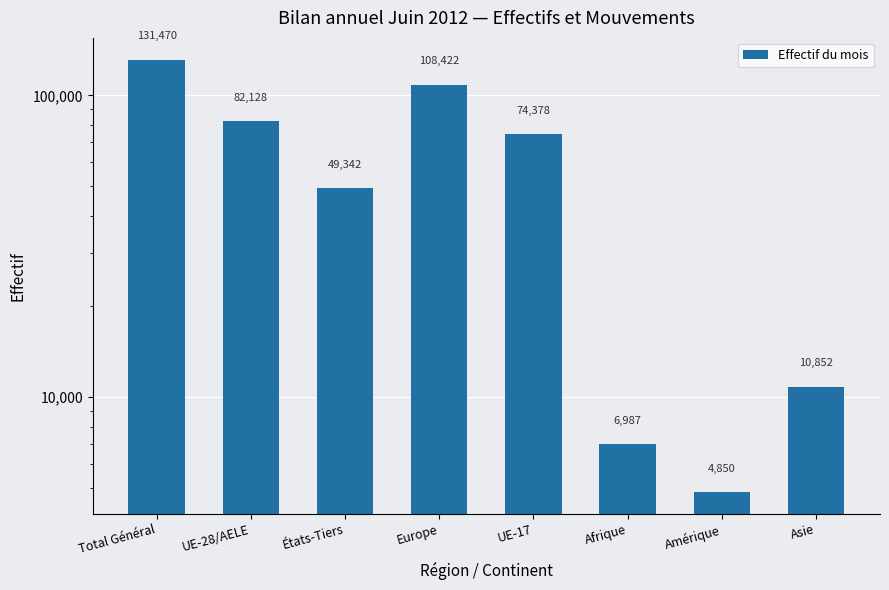

What is the sum of all values?

468429